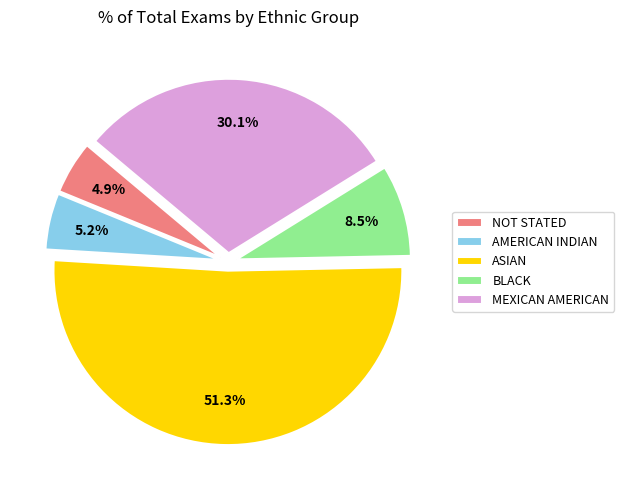

How many segments does this pie chart have?

5